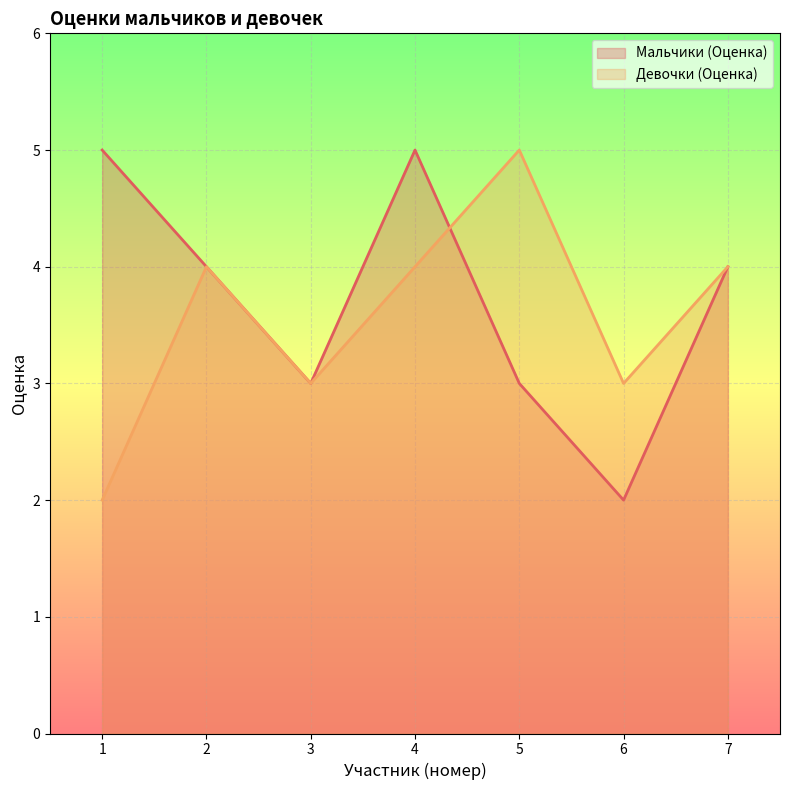

What is the difference between the Мальчики (Оценка) values at 6 and 3?

1